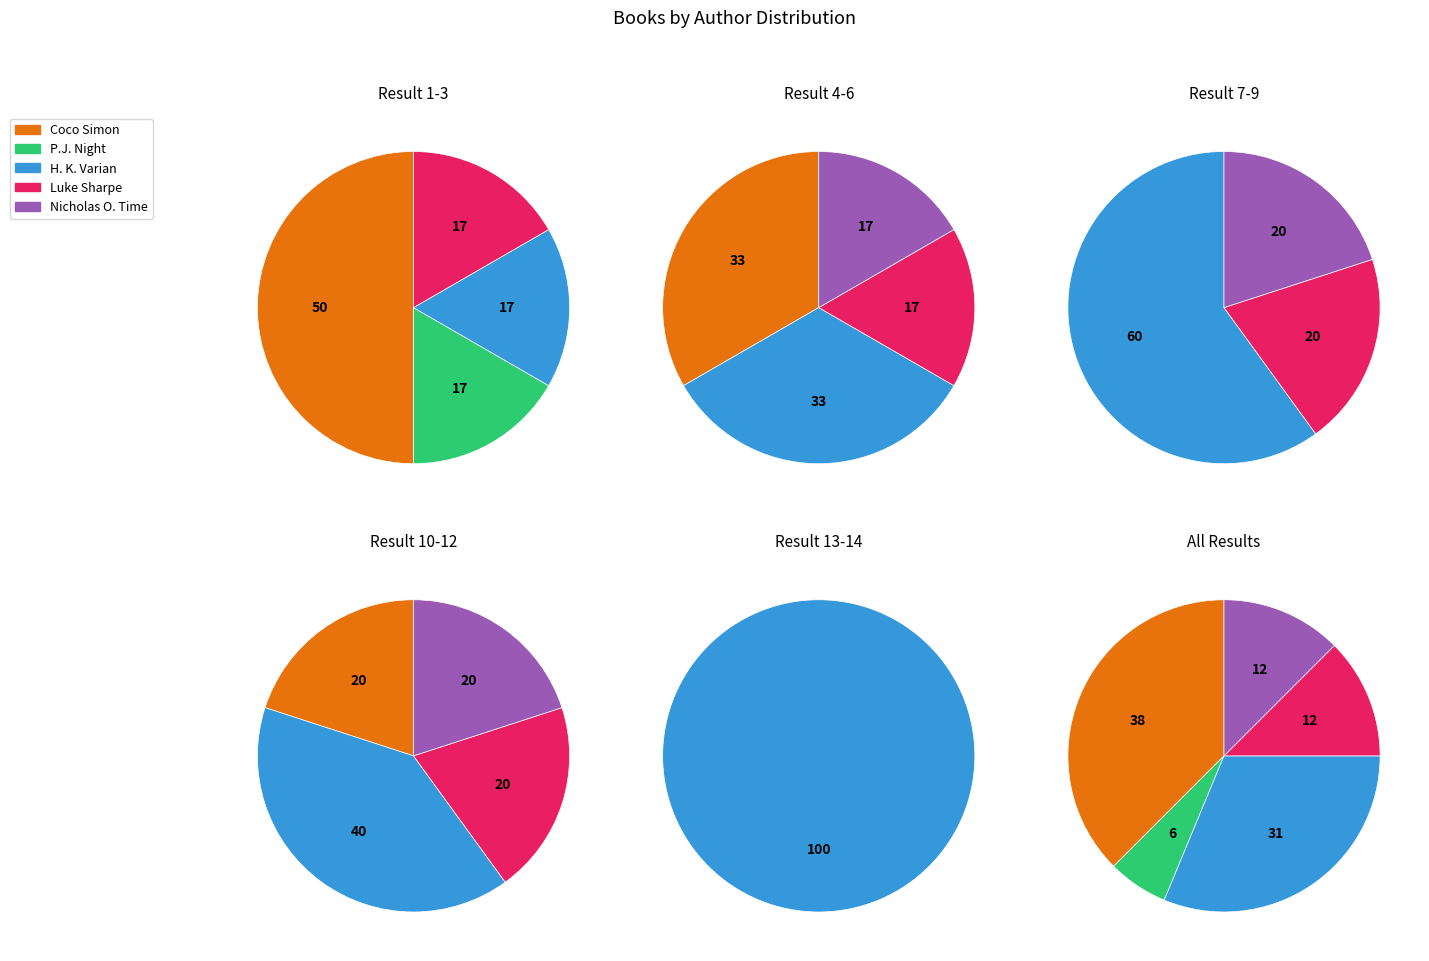

To the nearest percent, what portion does P.J. Night represent?

6%